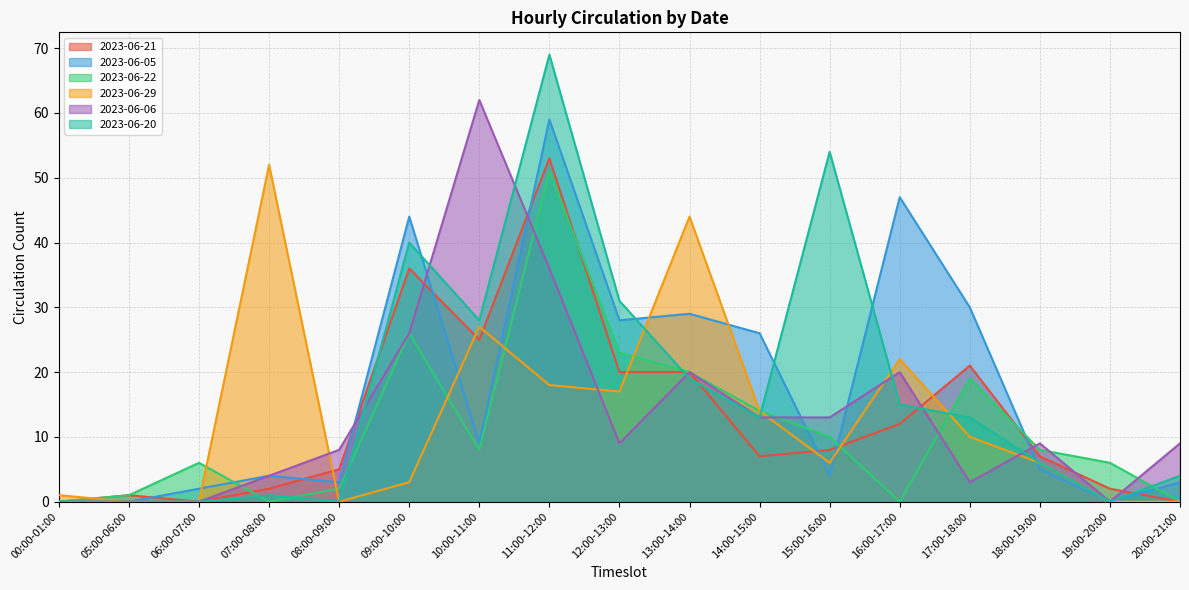

Reading right to left, what are all the values shown in this chart?

2023-06-21: 20:00-21:00=0	19:00-20:00=2	18:00-19:00=7	17:00-18:00=21	16:00-17:00=12	15:00-16:00=8	14:00-15:00=7	13:00-14:00=20	12:00-13:00=20	11:00-12:00=53	10:00-11:00=25	09:00-10:00=36	08:00-09:00=5	07:00-08:00=2	06:00-07:00=0	05:00-06:00=1	00:00-01:00=0
2023-06-05: 20:00-21:00=3	19:00-20:00=0	18:00-19:00=5	17:00-18:00=30	16:00-17:00=47	15:00-16:00=4	14:00-15:00=26	13:00-14:00=29	12:00-13:00=28	11:00-12:00=59	10:00-11:00=9	09:00-10:00=44	08:00-09:00=3	07:00-08:00=4	06:00-07:00=2	05:00-06:00=0	00:00-01:00=0
2023-06-22: 20:00-21:00=0	19:00-20:00=6	18:00-19:00=8	17:00-18:00=19	16:00-17:00=0	15:00-16:00=10	14:00-15:00=14	13:00-14:00=20	12:00-13:00=23	11:00-12:00=51	10:00-11:00=8	09:00-10:00=26	08:00-09:00=2	07:00-08:00=0	06:00-07:00=6	05:00-06:00=1	00:00-01:00=0
2023-06-29: 20:00-21:00=0	19:00-20:00=0	18:00-19:00=6	17:00-18:00=10	16:00-17:00=22	15:00-16:00=6	14:00-15:00=14	13:00-14:00=44	12:00-13:00=17	11:00-12:00=18	10:00-11:00=27	09:00-10:00=3	08:00-09:00=0	07:00-08:00=52	06:00-07:00=0	05:00-06:00=0	00:00-01:00=1
2023-06-06: 20:00-21:00=9	19:00-20:00=0	18:00-19:00=9	17:00-18:00=3	16:00-17:00=20	15:00-16:00=13	14:00-15:00=13	13:00-14:00=20	12:00-13:00=9	11:00-12:00=36	10:00-11:00=62	09:00-10:00=26	08:00-09:00=8	07:00-08:00=4	06:00-07:00=0	05:00-06:00=0	00:00-01:00=0
2023-06-20: 20:00-21:00=4	19:00-20:00=0	18:00-19:00=6	17:00-18:00=13	16:00-17:00=15	15:00-16:00=54	14:00-15:00=13	13:00-14:00=19	12:00-13:00=31	11:00-12:00=69	10:00-11:00=28	09:00-10:00=40	08:00-09:00=0	07:00-08:00=1	06:00-07:00=0	05:00-06:00=0	00:00-01:00=0